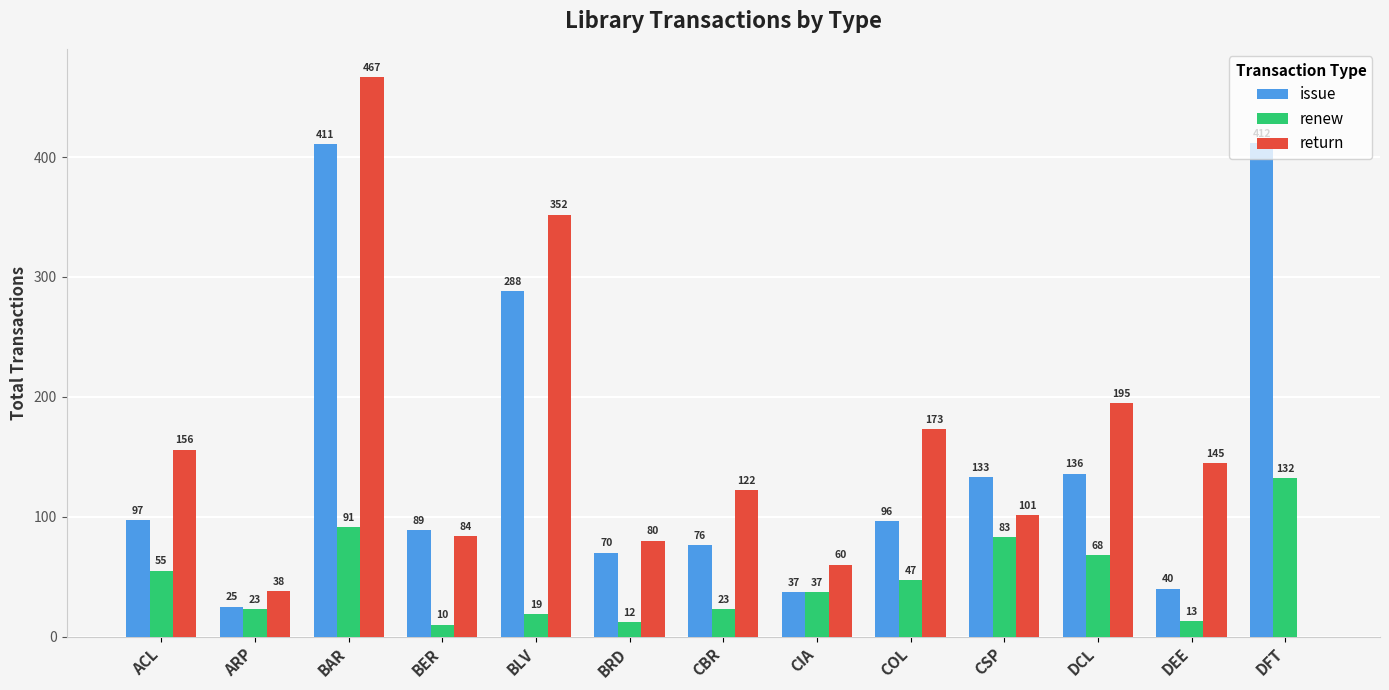

Where does the return series first go above 122?

ACL